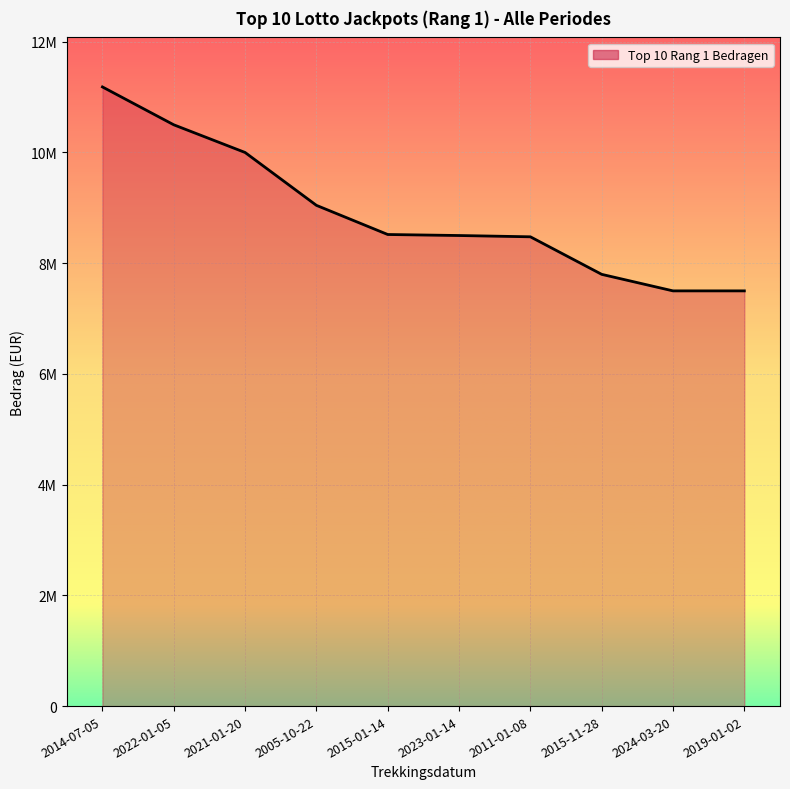

Which category has the lowest value across all series?

2024-03-20